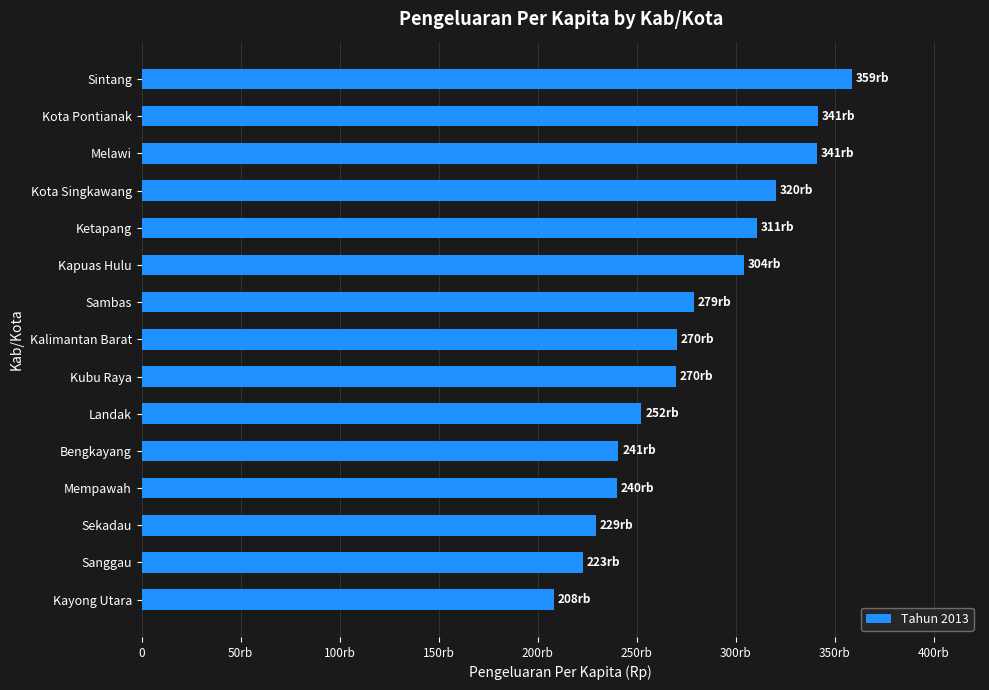

Are the bars horizontal?

Yes